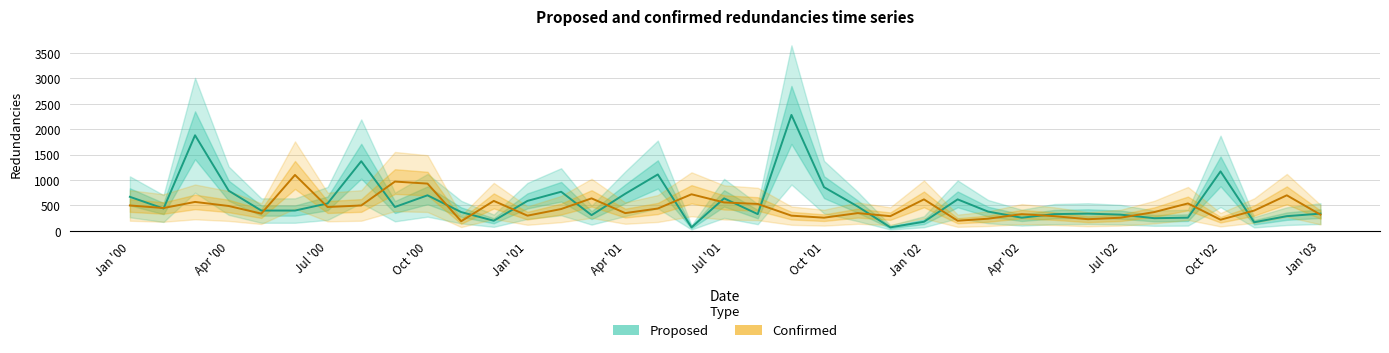

How many data points in Proposed (Estimate) are less than 400?

17